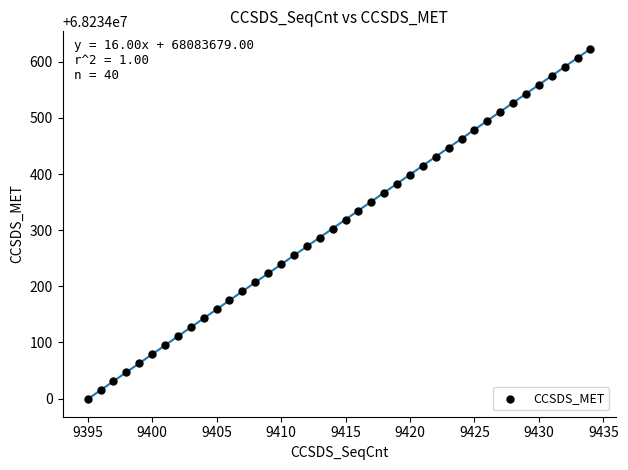

What is the range of Y values (max minus min)?

624